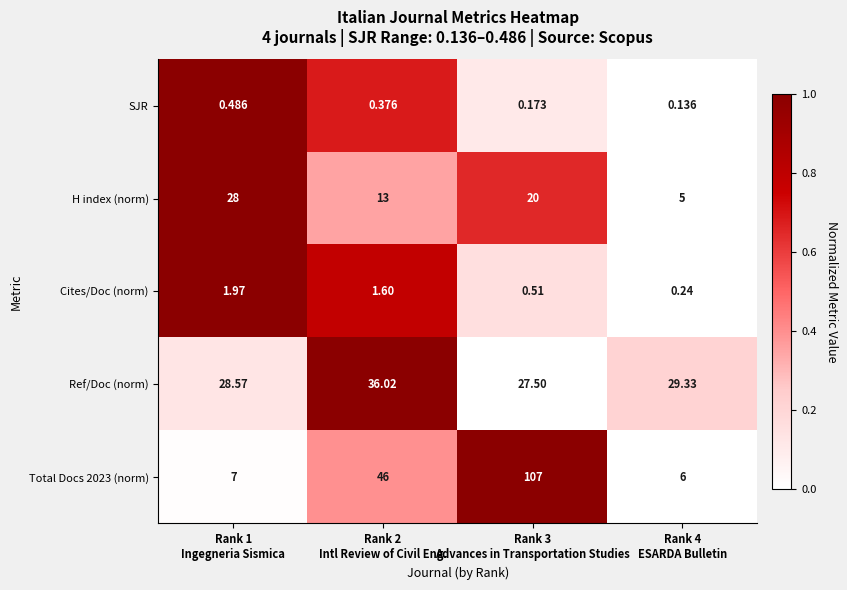

How many categories are shown in the chart?

4